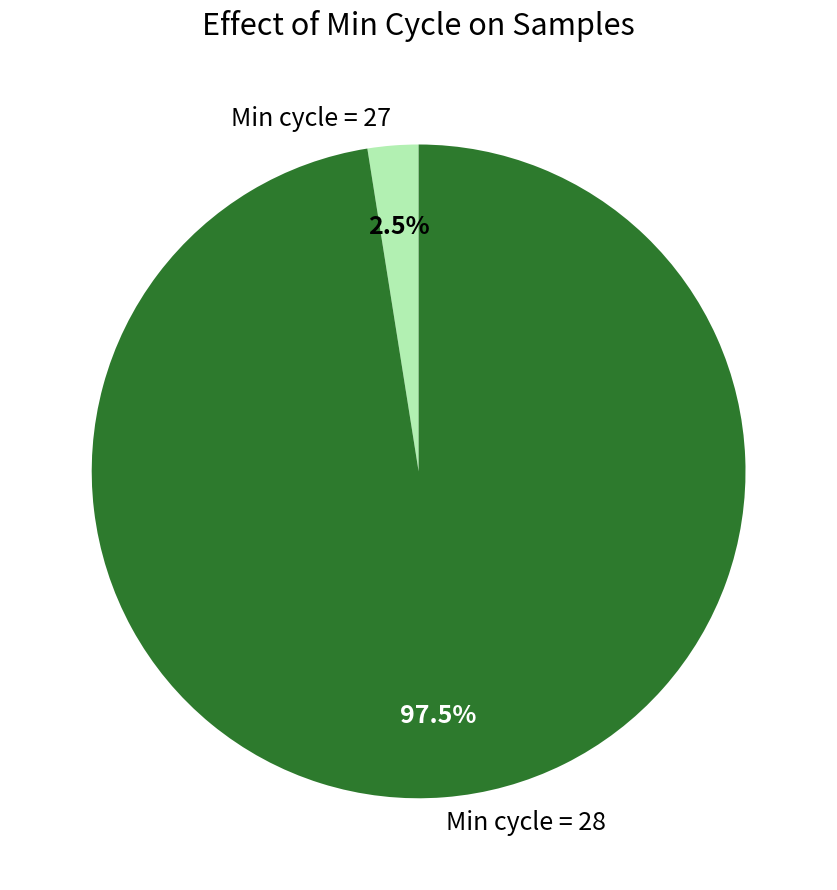

Which has a higher value, Min cycle = 28 or Min cycle = 27?

Min cycle = 28